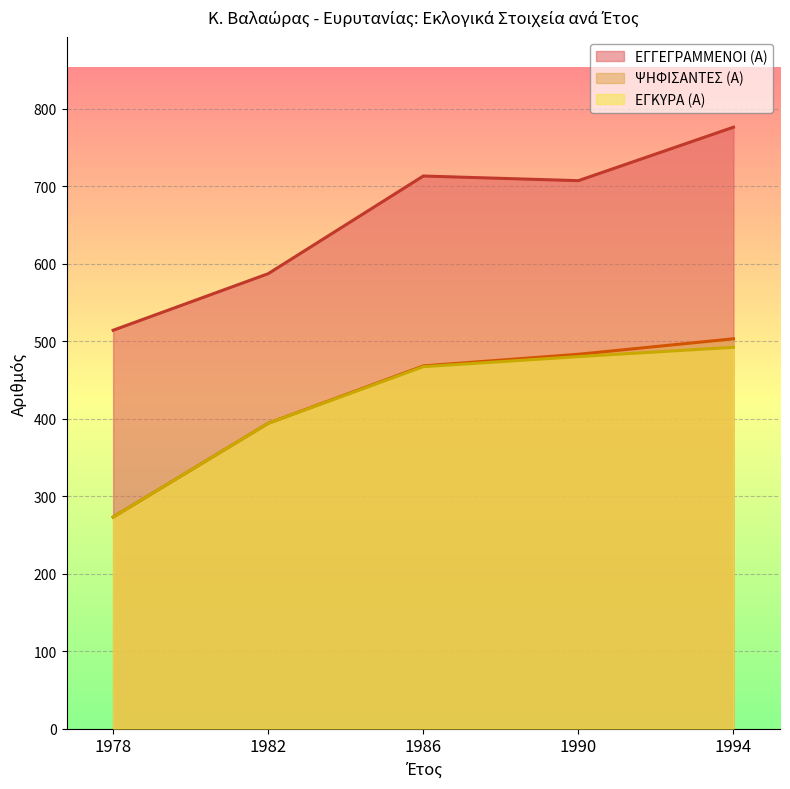

True or false: ΨΗΦΙΣΑΝΤΕΣ (Α) and ΕΓΓΕΓΡΑΜΜΕΝΟΙ (Α) cross at least once.

False